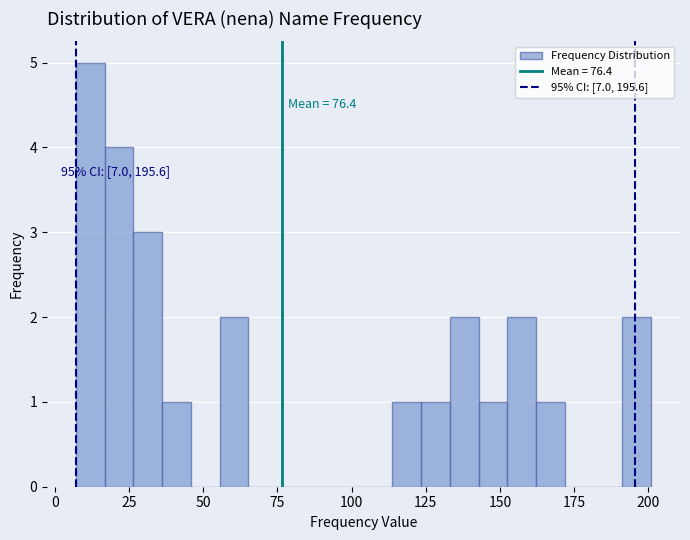

Around what value on the x-axis is the tallest bar? Give the approximate position of its centre, as read against the axis.

10